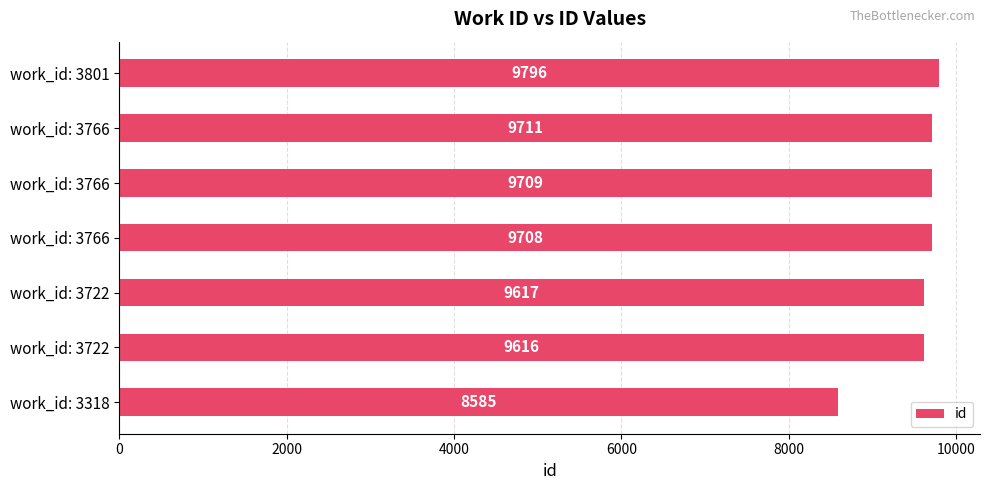

What is the greatest value displayed?

9796